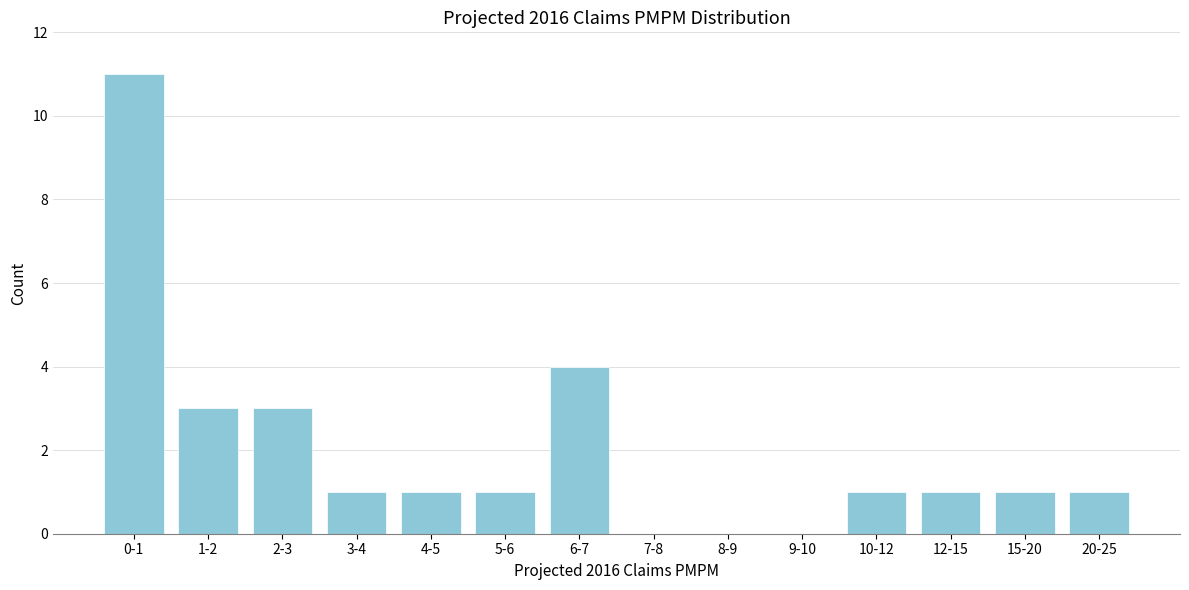

Reading right to left, list all the values displayed in this chart.

20-25=1	15-20=1	12-15=1	10-12=1	9-10=0	8-9=0	7-8=0	6-7=4	5-6=1	4-5=1	3-4=1	2-3=3	1-2=3	0-1=11